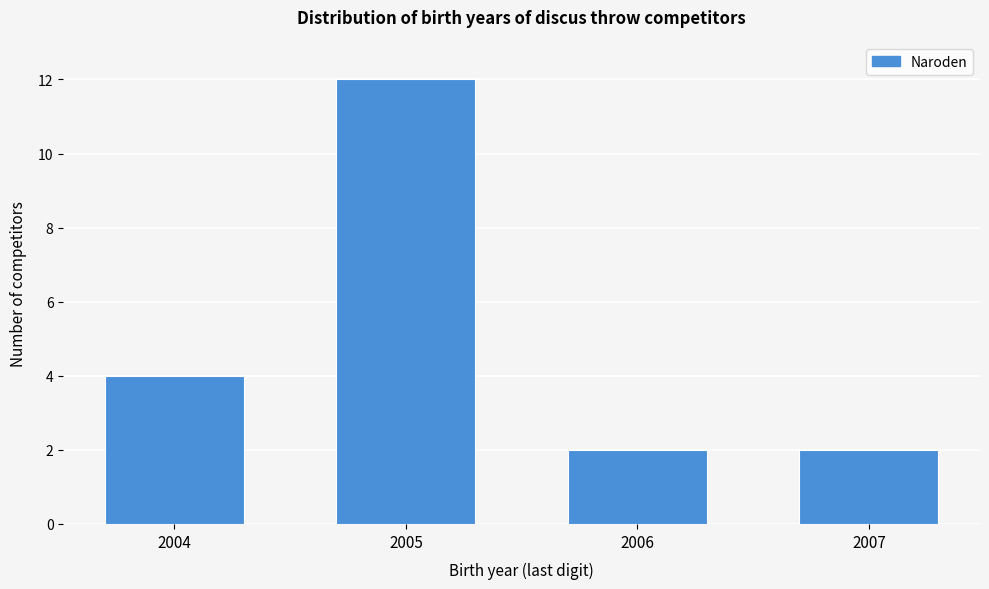

Reading left to right, what are all the values shown in this chart?

4	12	2	2